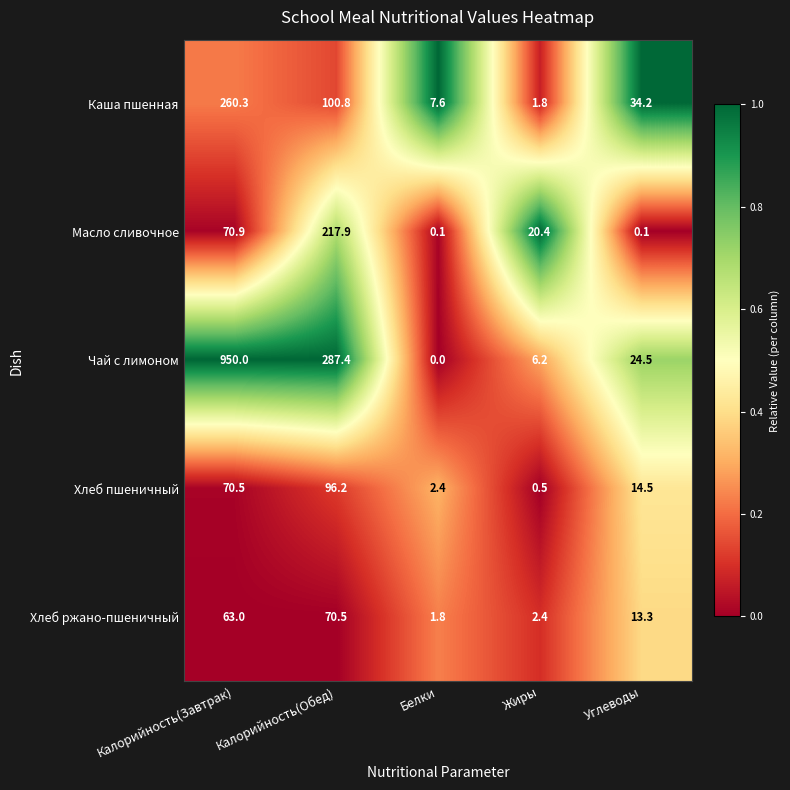

At which category is the sum across all series the highest?

Калорийность(Завтрак)